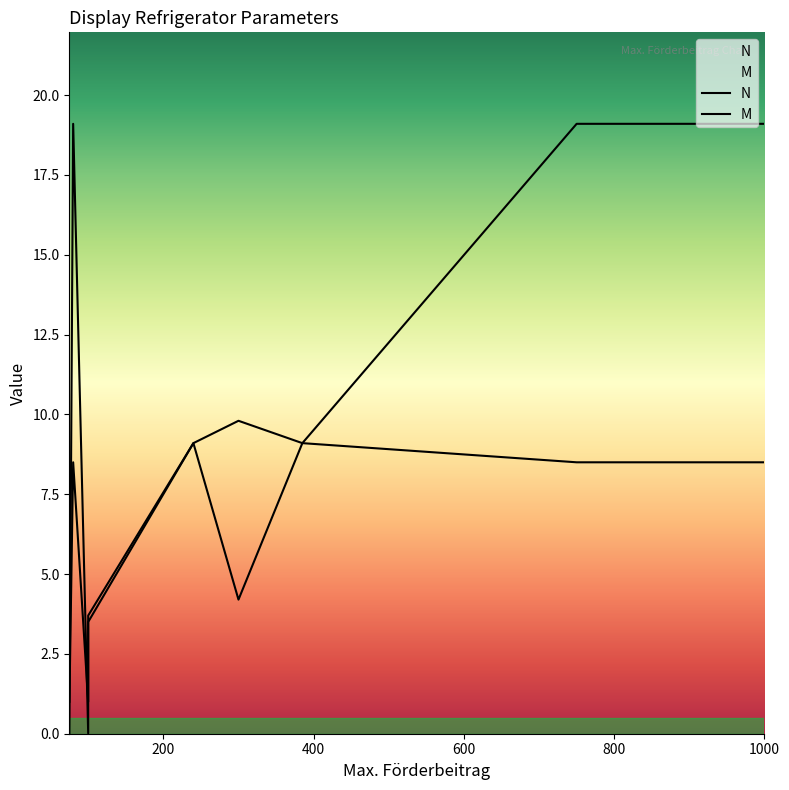

Which series has the largest total across all categories?

N